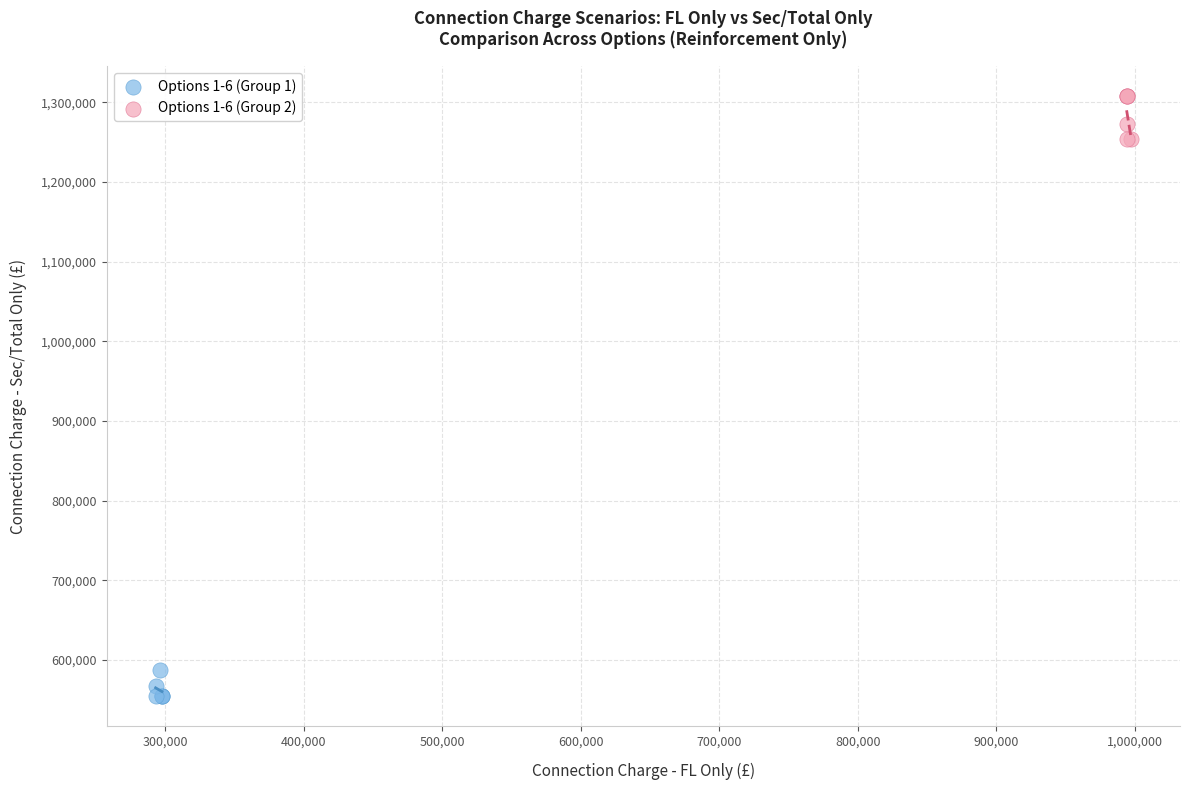

Which series has the largest Y range (max minus min)?

Options 1-6 (Group 2)